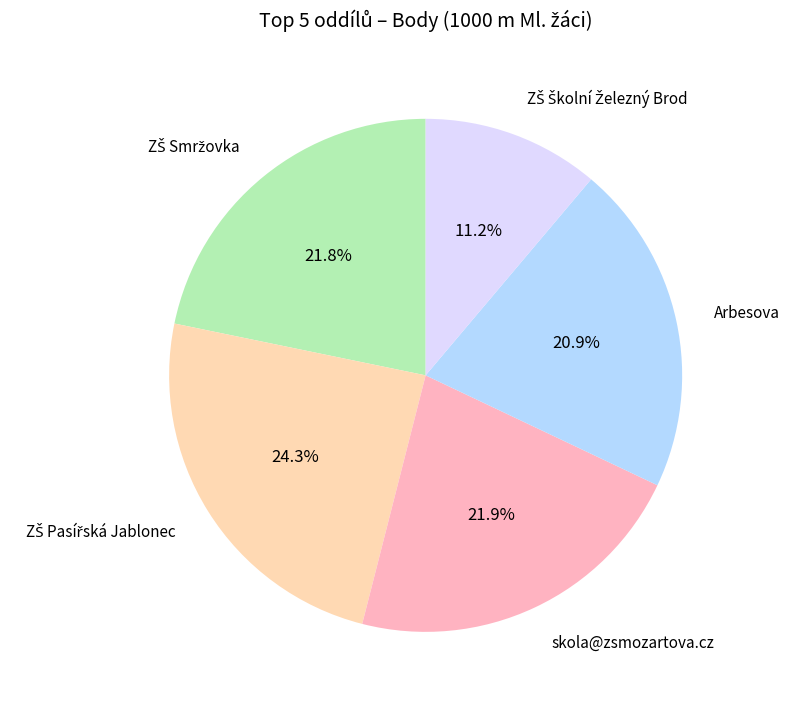

Is there any slice that represents more than half of the pie?

No